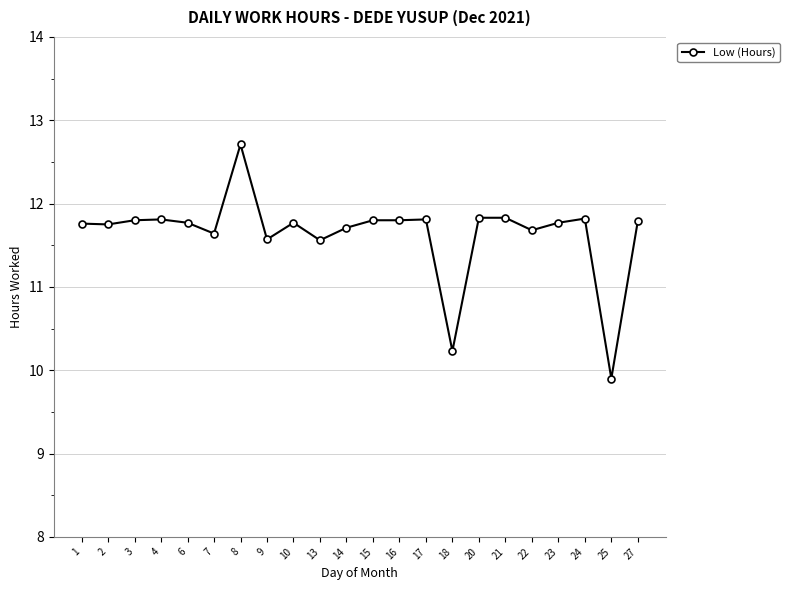

How many categories are shown in the chart?

22